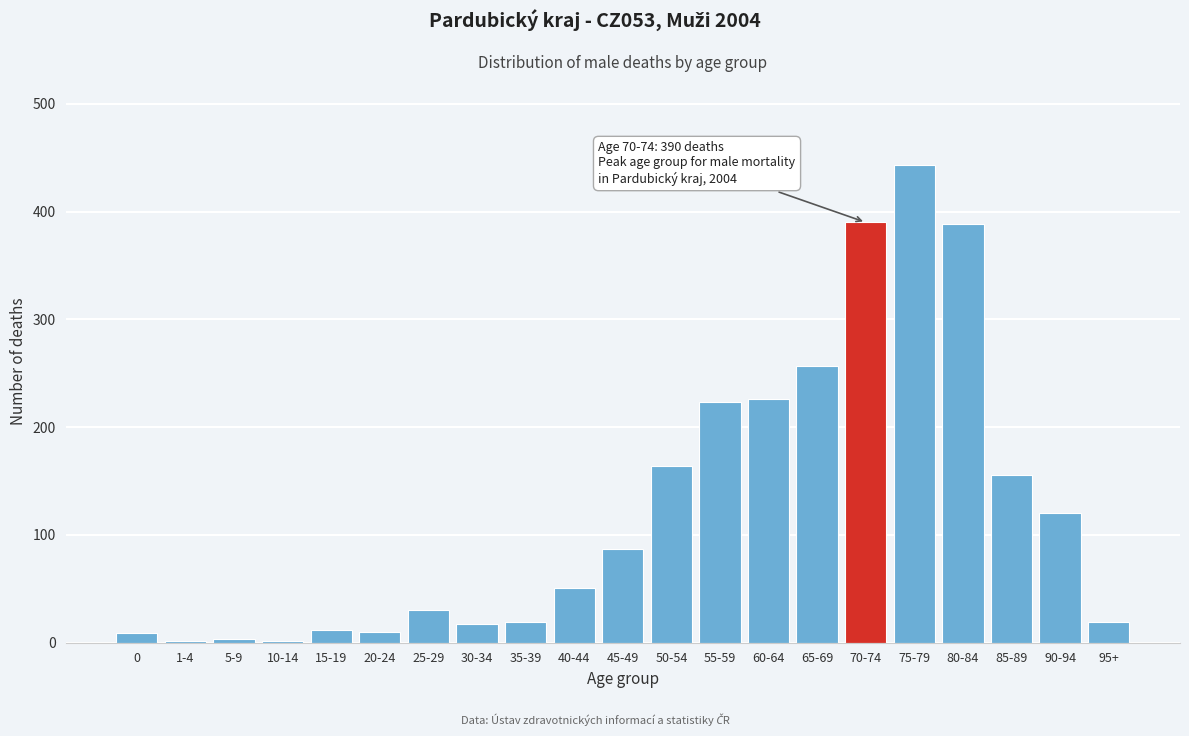

Which category has the highest value across all series?

75-79